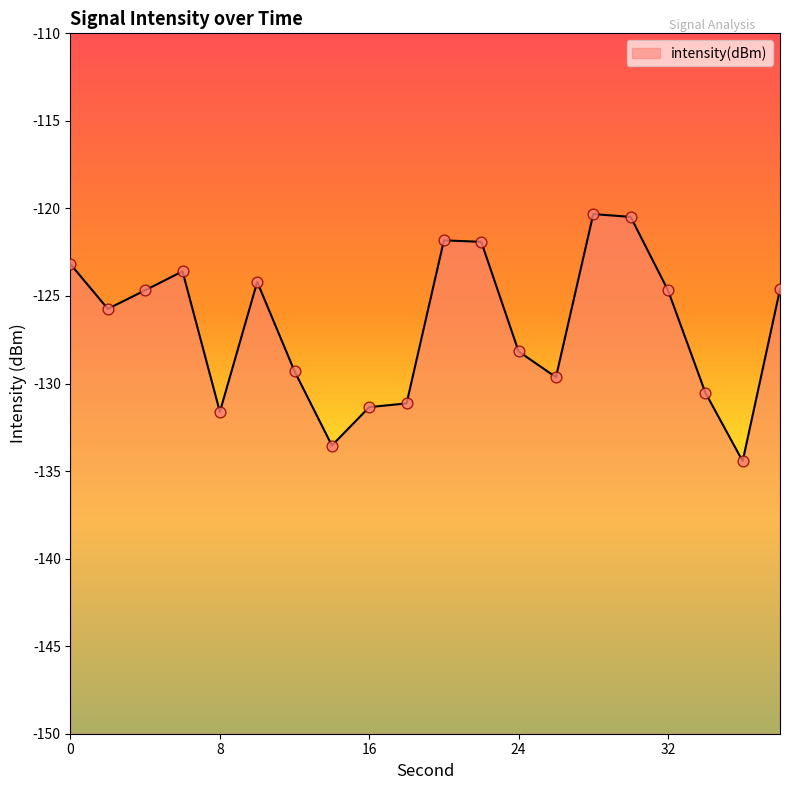

What is the change in value from 28 to 30?

-0.2